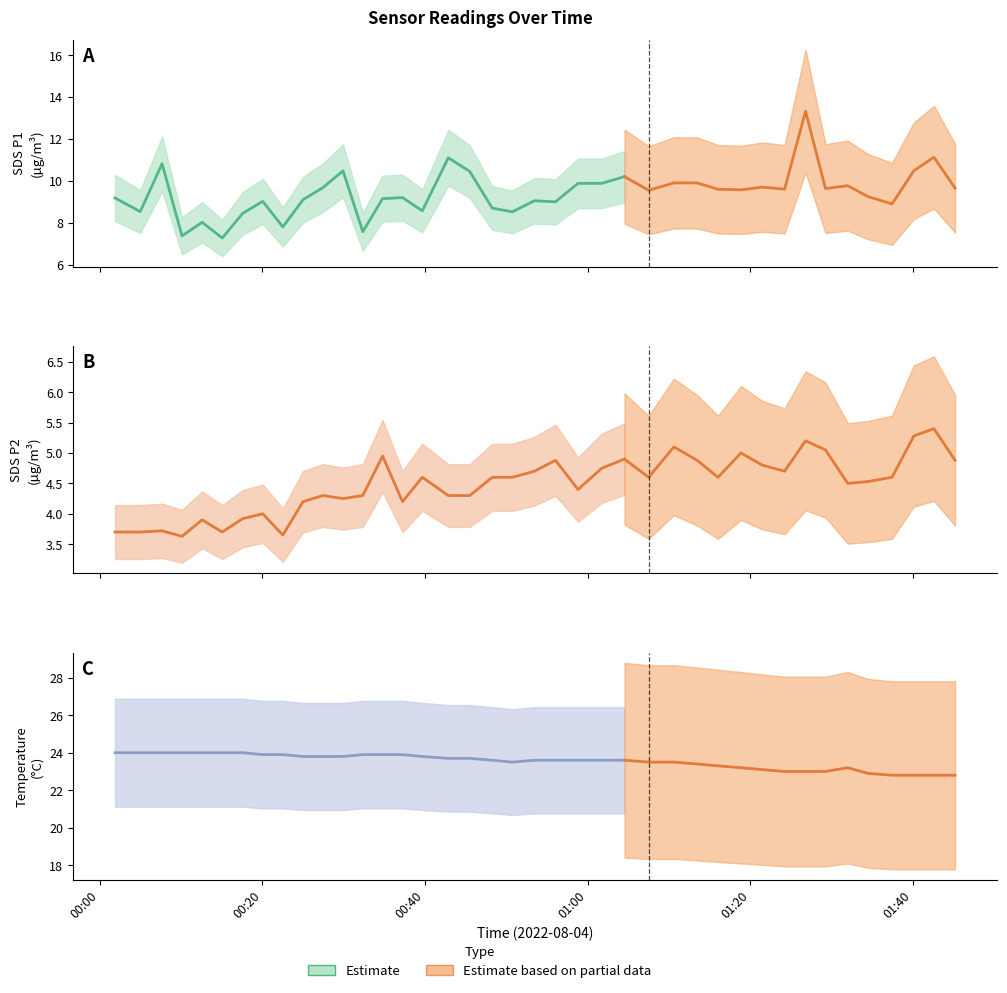

Where is the first local minimum for Temp?

19